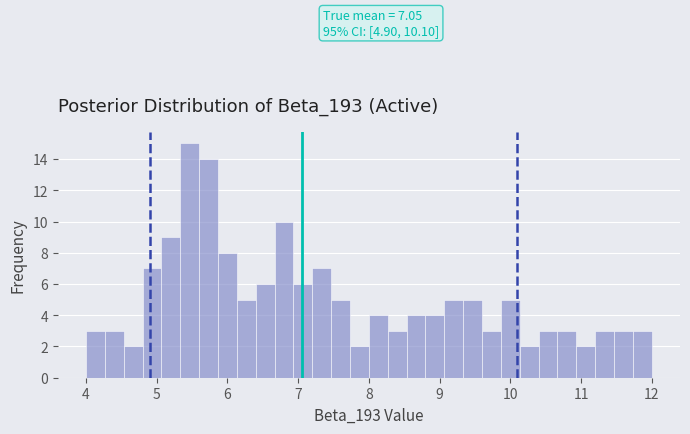

Around what value on the x-axis is the tallest bar? Give the approximate position of its centre, as read against the axis.

5.5